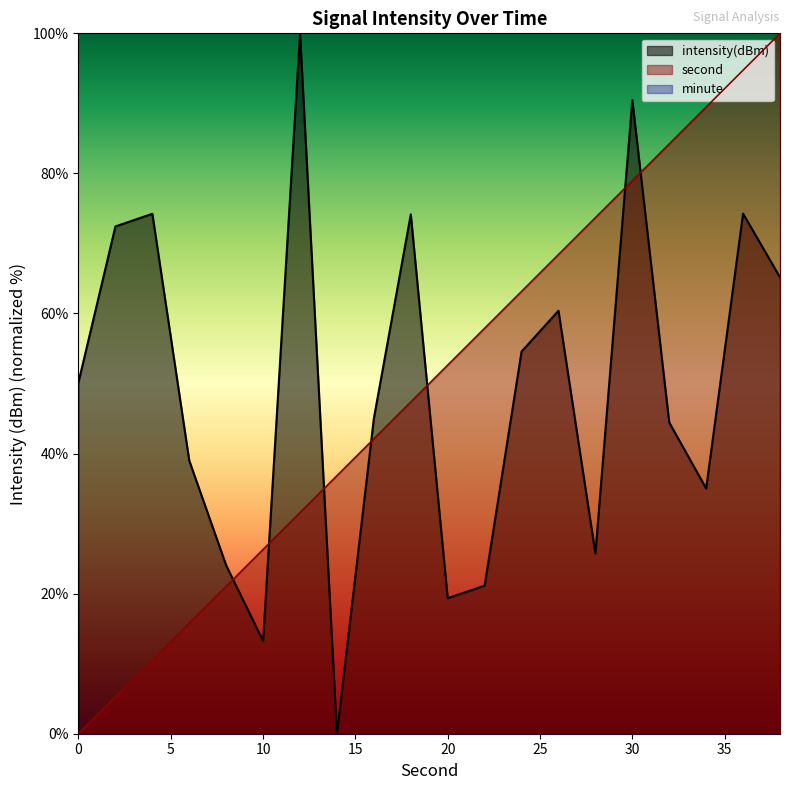

At how many categories does at least one series exceed 69?

10